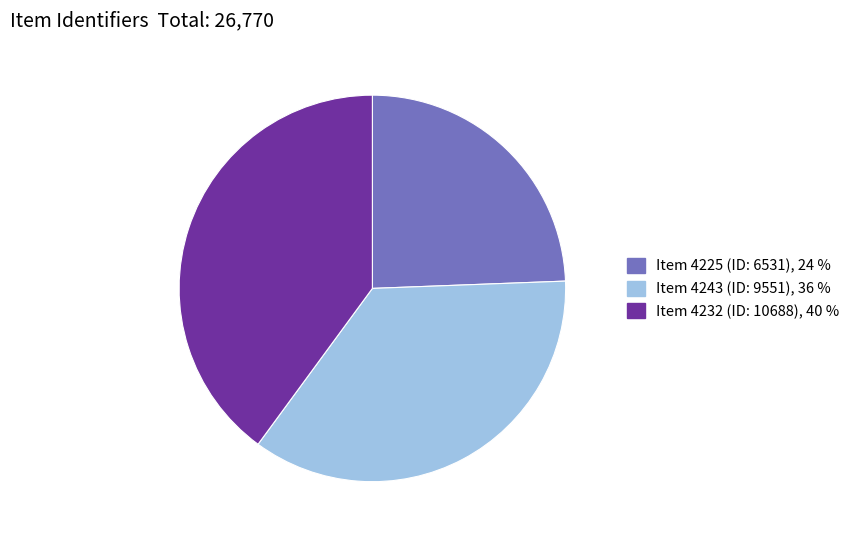

Approximately how many times larger is the value at Item 4243 (ID: 9551), 36 % compared to Item 4225 (ID: 6531), 24 %?

1.5